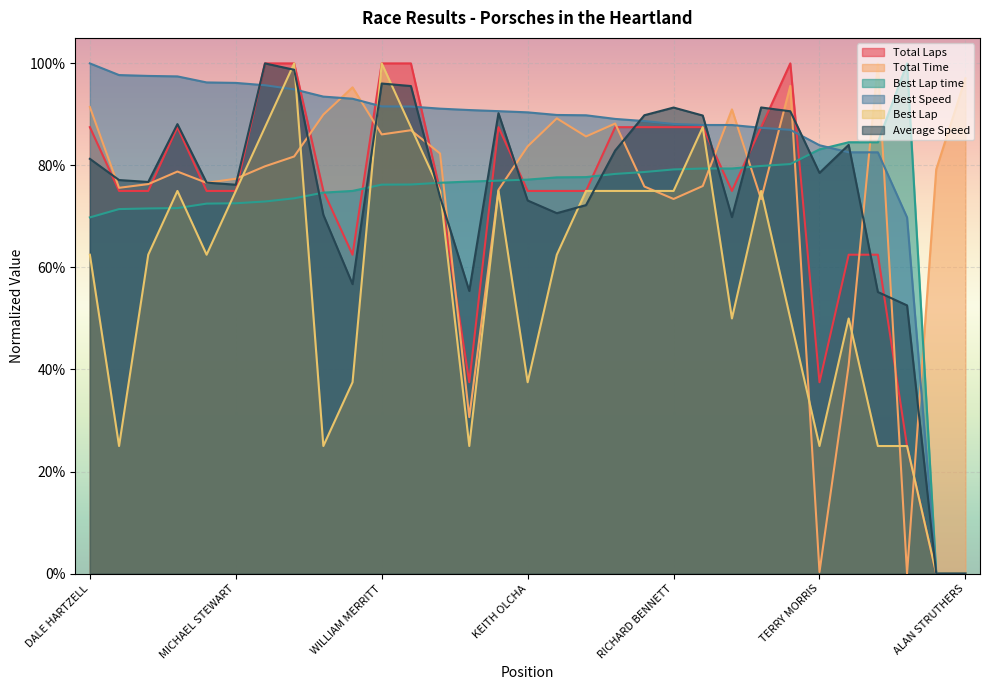

How many Total Laps values are between 0 and 1?

31